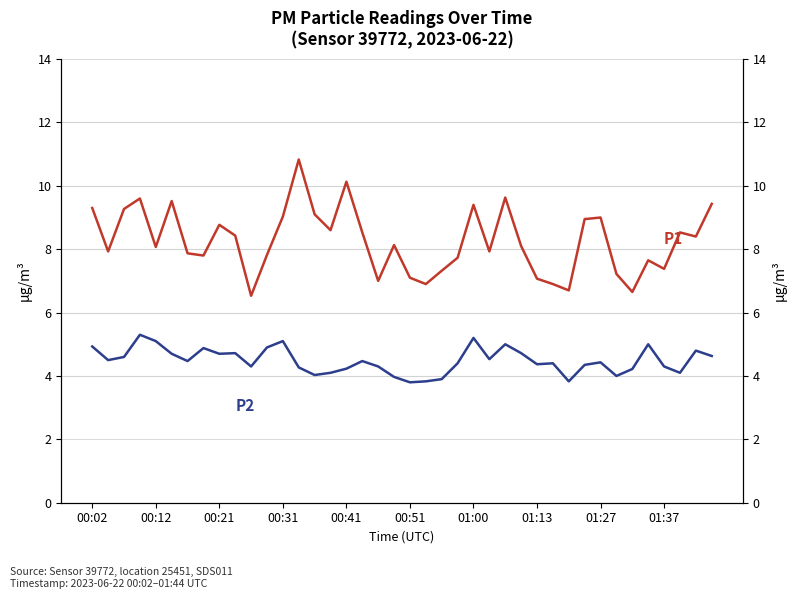

The value of P2 at 17 is 4.5. True or false?

True